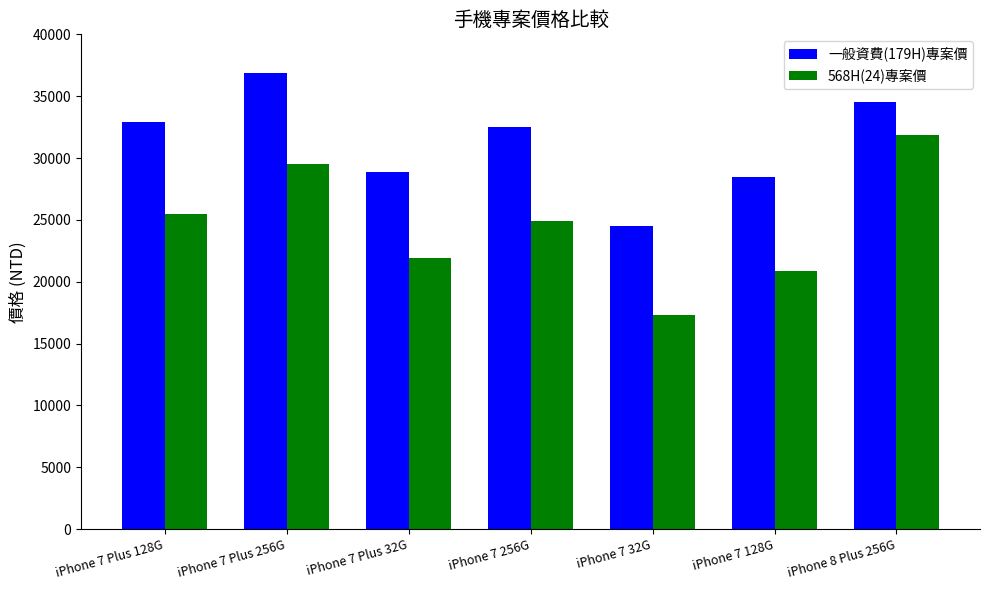

What is the difference between the maximum and second lowest values in the 568H(24)專案價 series?

11000